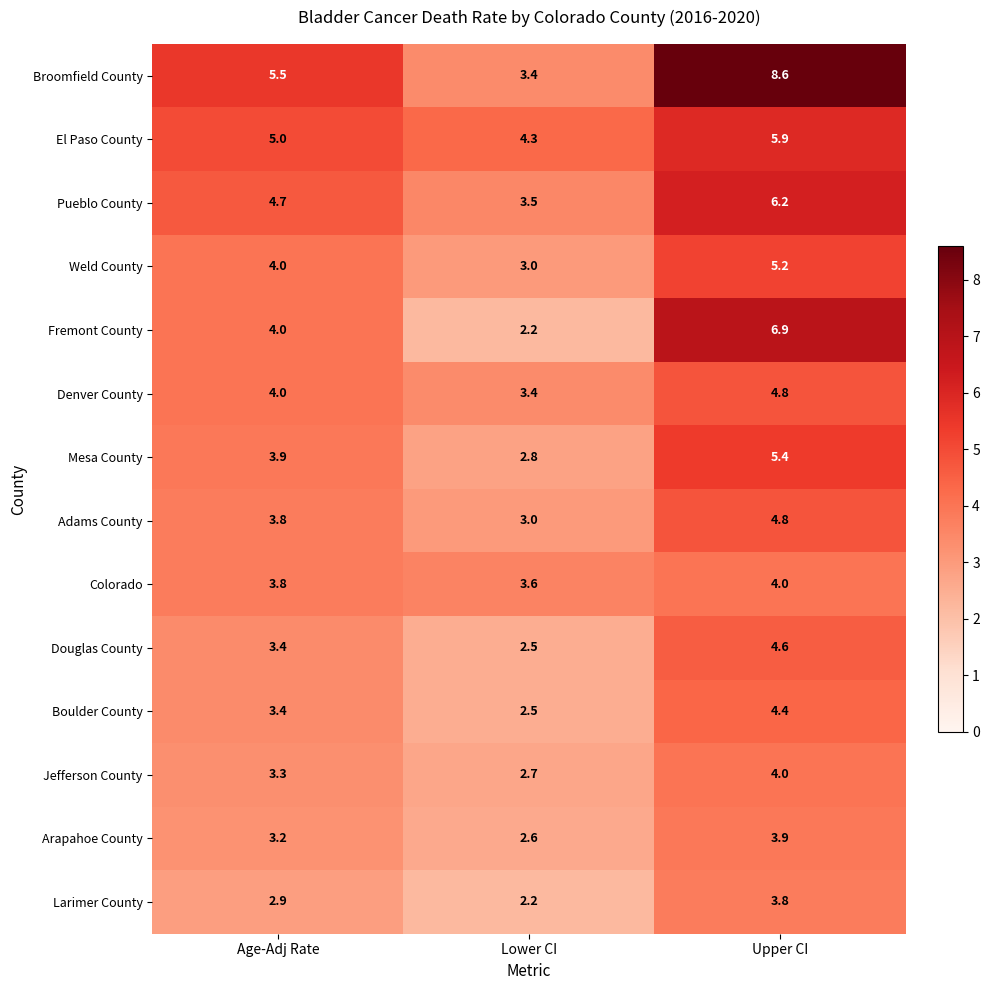

The Adams County series shows 4.8 at Upper CI. True or false?

True